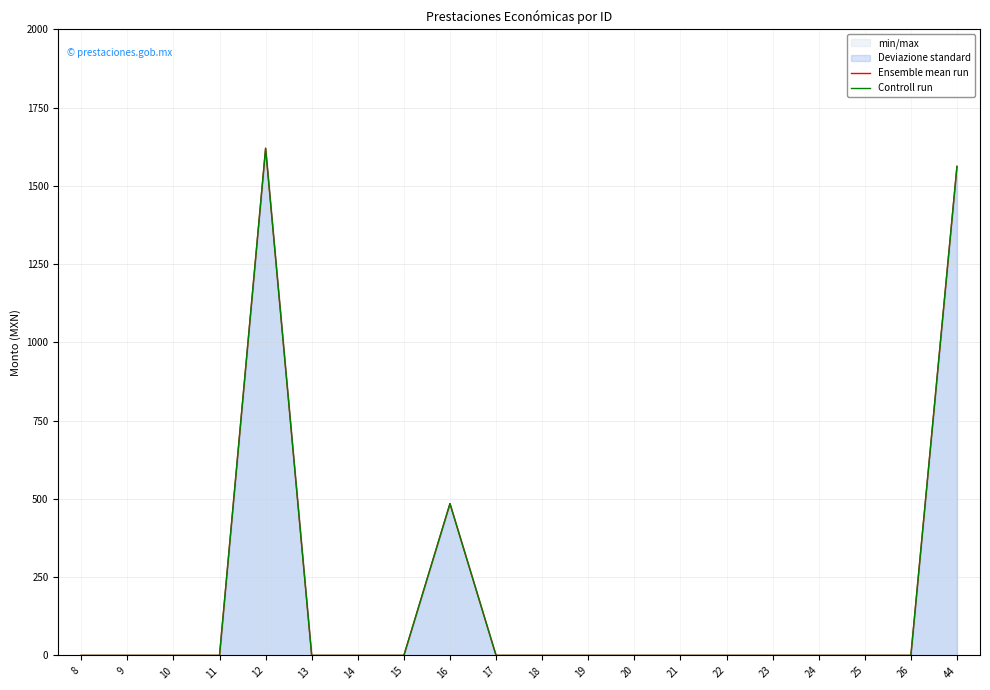

At 16, list the series in order from largest to smallest.

Ensemble mean run, Controll run